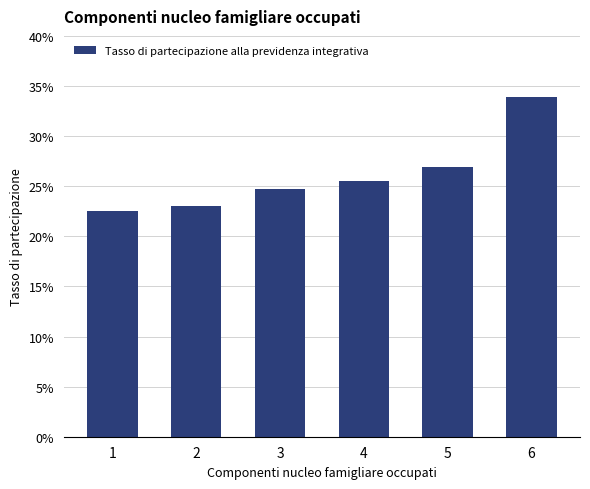

Between 2 and 1, which is larger?

2